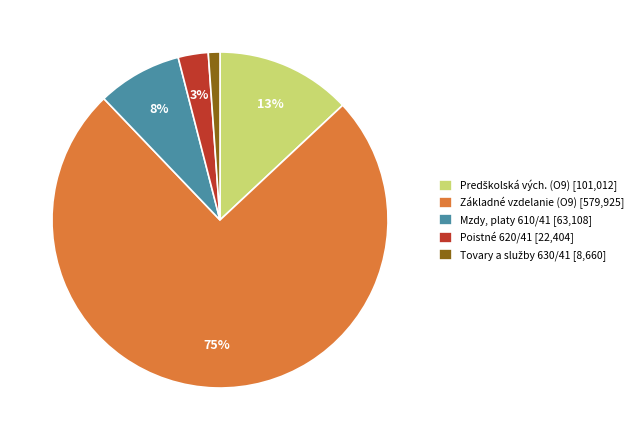

To the nearest percent, what is the combined percentage of Mzdy, platy 610/41 [63,108] and Základné vzdelanie (O9) [579,925]?

83%